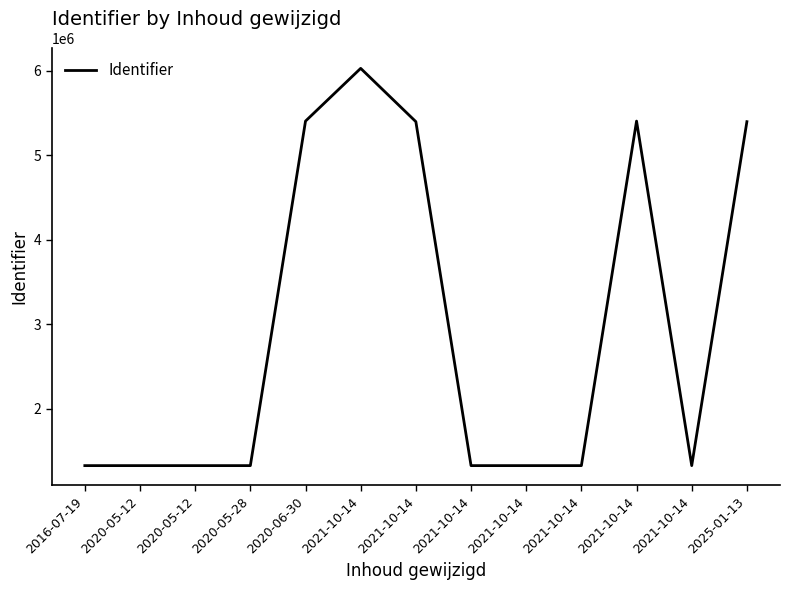

Where does the data first go above 1324450?

2020-06-30